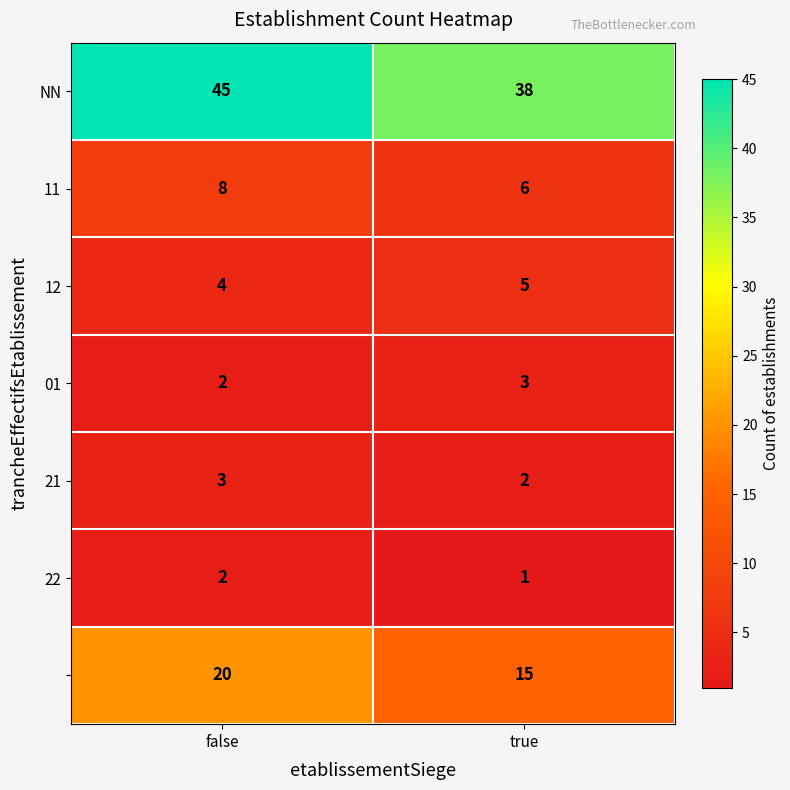

At which category is the sum across all series the highest?

false